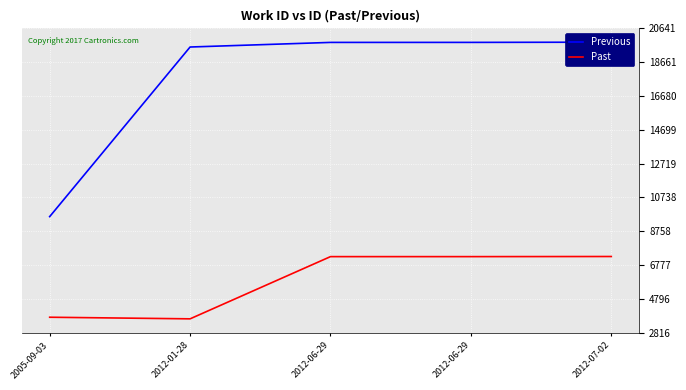

True or false: Past and Previous intersect in this chart.

False